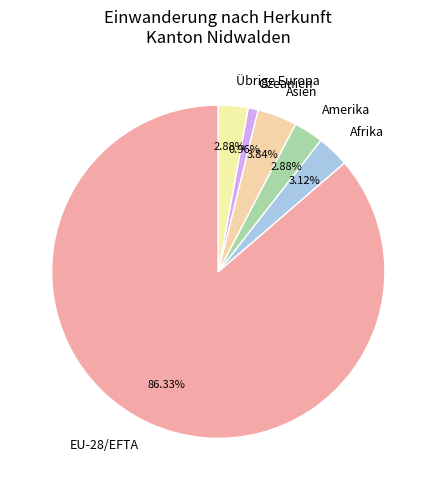

To the nearest percent, what percentage of the pie is Ozeanien?

1%